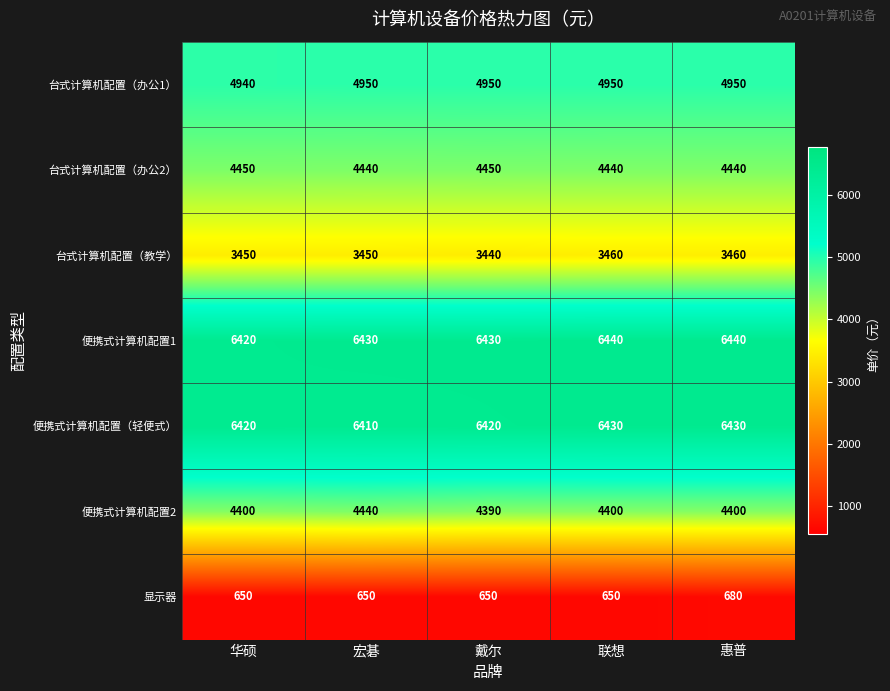

What is the minimum value for 台式计算机配置（办公1）?

4940